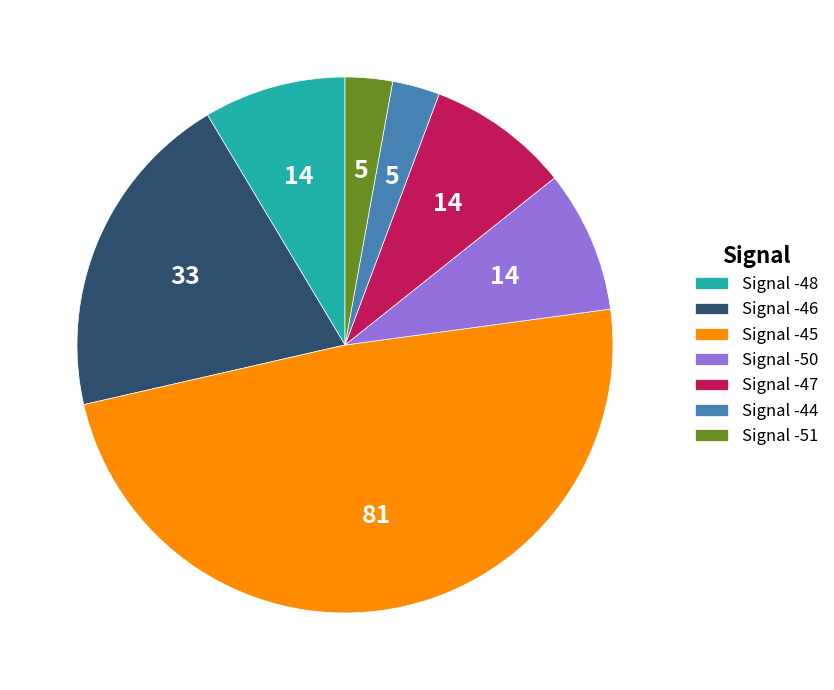

How many segments does this pie chart have?

7